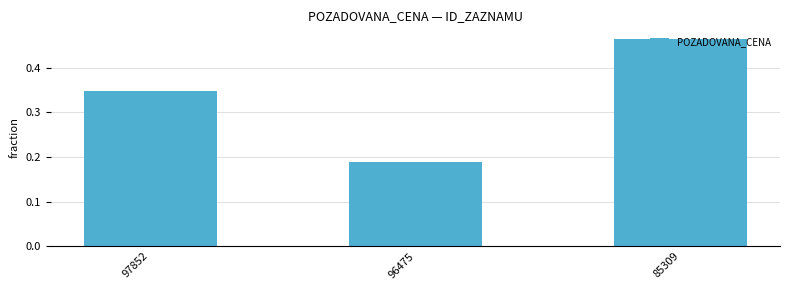

List the labels in order of value, smallest first.

96475, 97852, 85309